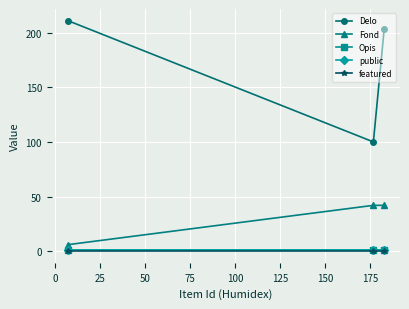

Reading left to right, list all the values displayed in this chart.

Delo: 211	100	203
Fond: 6	42	42
Opis: 1	1	1
public: 1	1	1
featured: 0	0	0